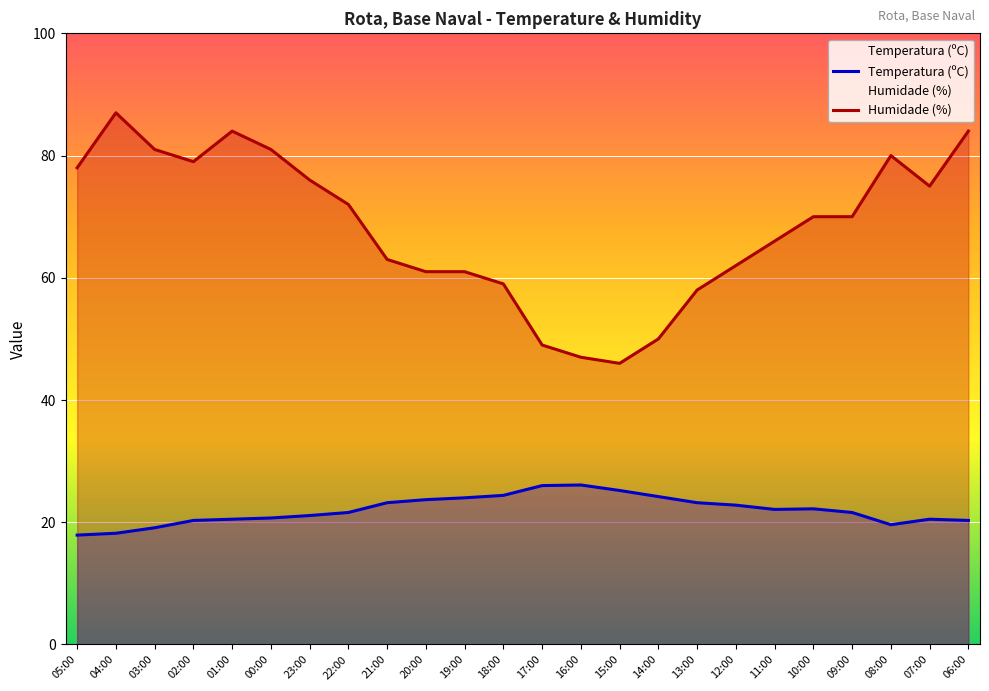

How many interior local peaks does the Humidade (%) series have?

3